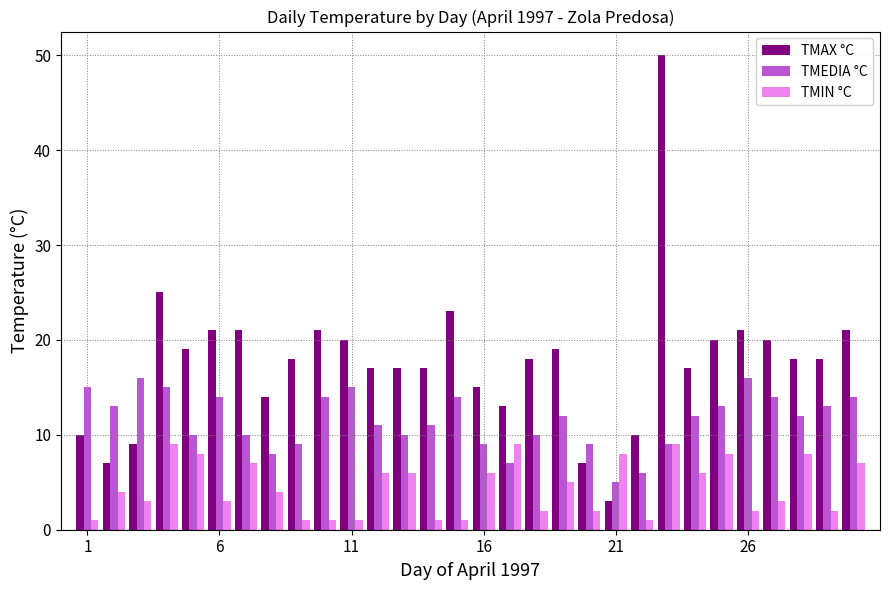

Which series has the widest spread of values?

TMAX °C